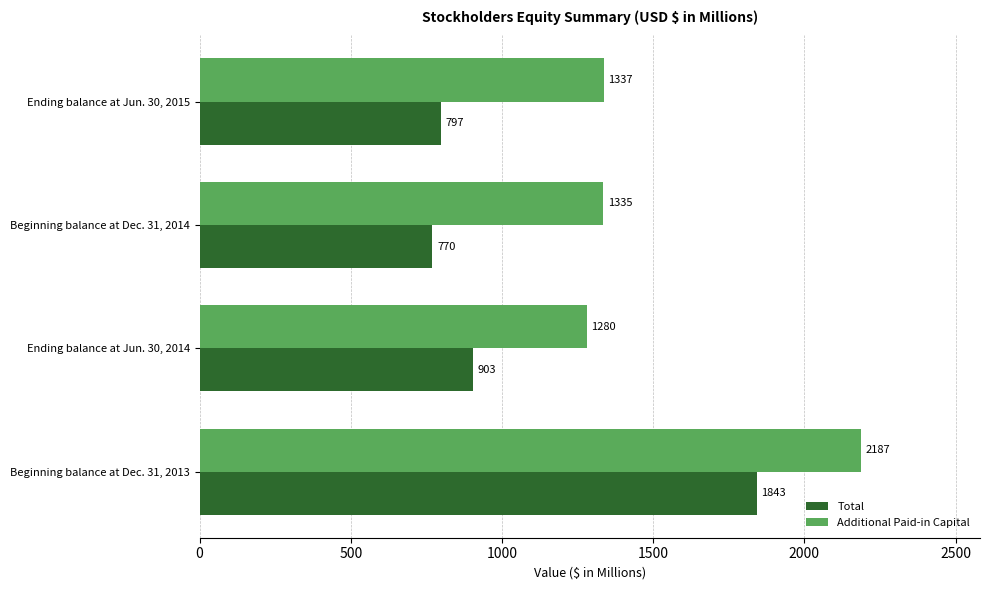

What is the difference between the maximum and second lowest values in the Additional Paid-in Capital series?

851.5